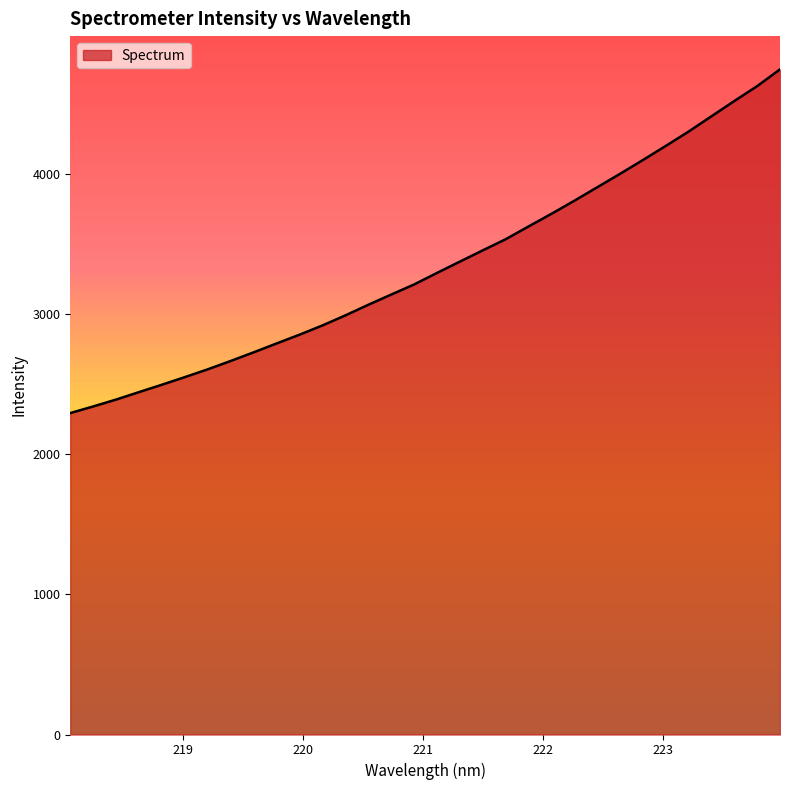

What is the greatest value displayed?

4745.2